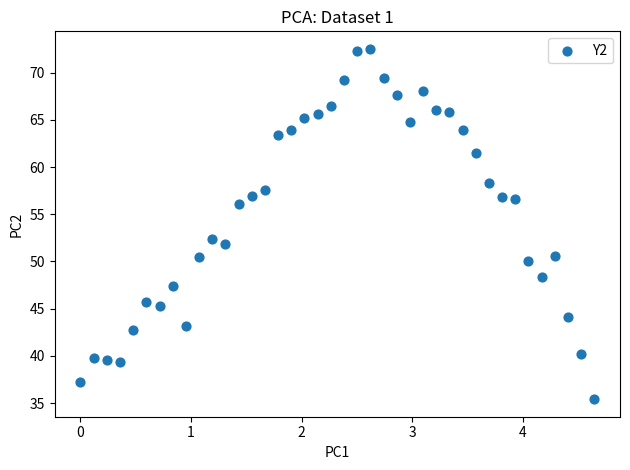

What is the range of X values (max minus min)?

4.6